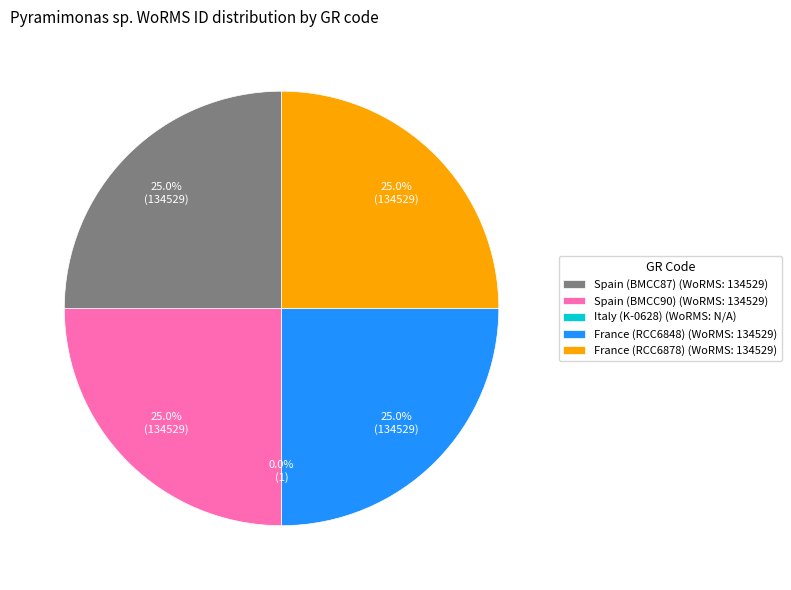

How much of the chart is everything except France (RCC6878) (WoRMS: 134529)?

75.0%